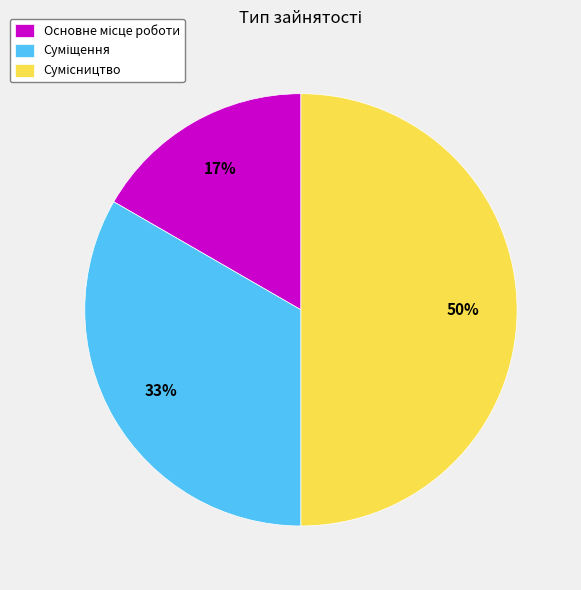

To the nearest percent, what is the average slice percentage?

33%